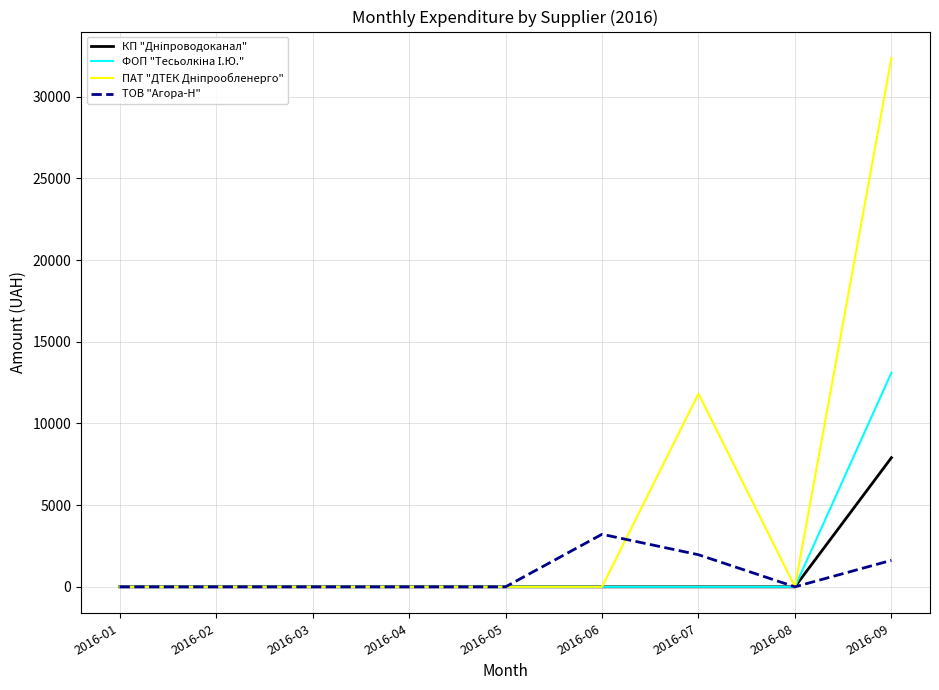

The value of ТОВ "Агора-Н" at 2016-02 is 1184.9. True or false?

False